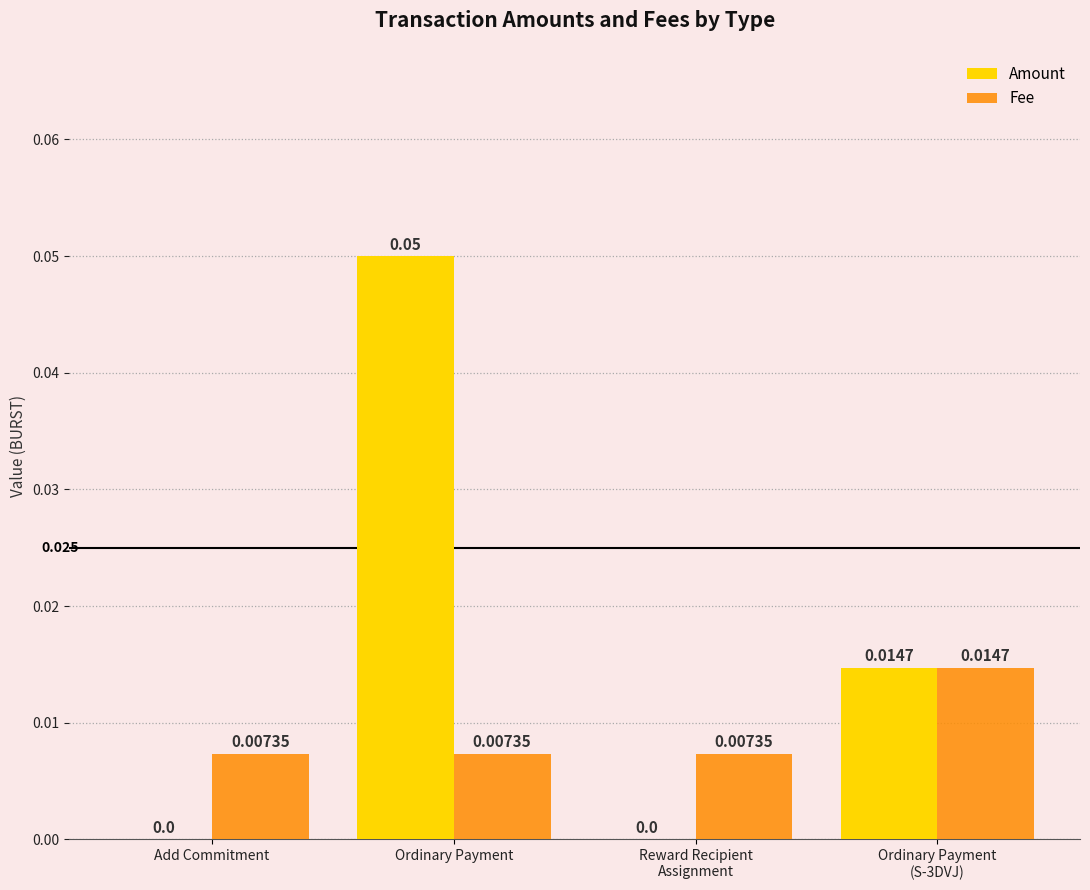

Which category has the highest value in the Amount series?

Ordinary Payment